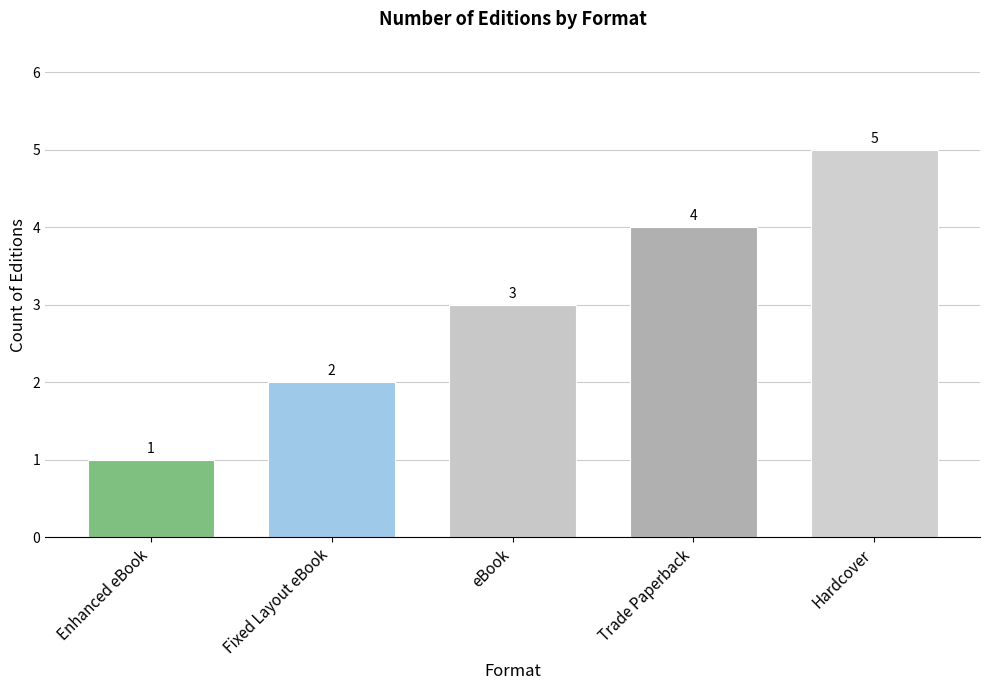

The value at eBook is 4. True or false?

False